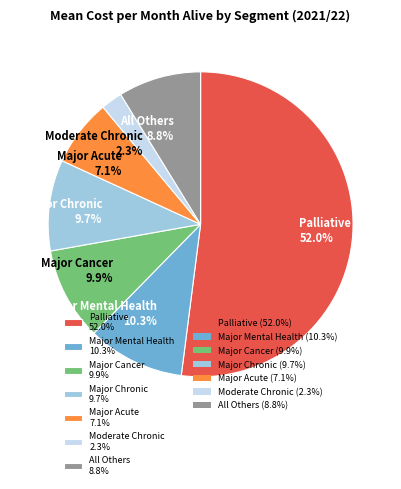

To the nearest percent, what is the difference between the largest and smallest slice percentages?

50%